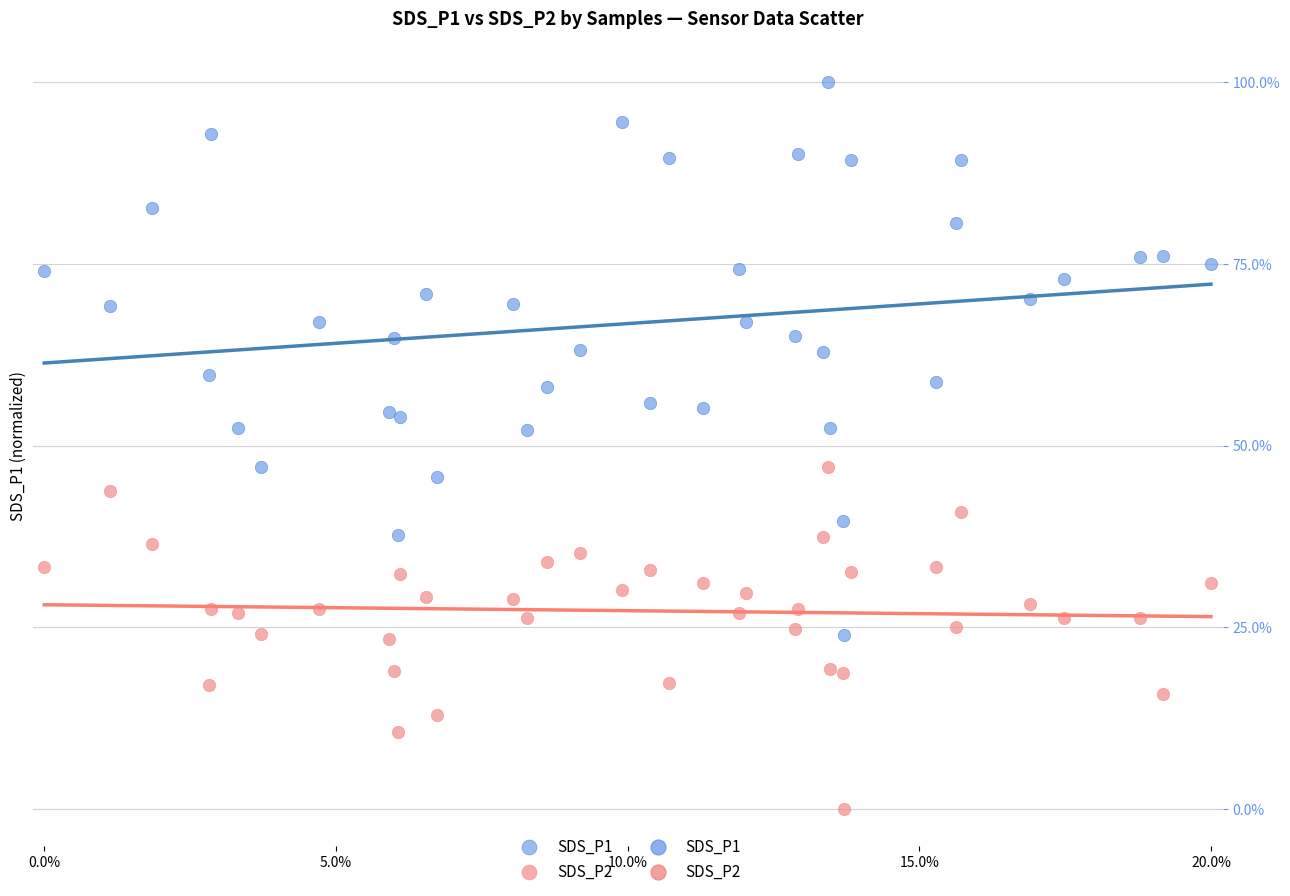

Which series contains the highest Y value?

SDS_P1